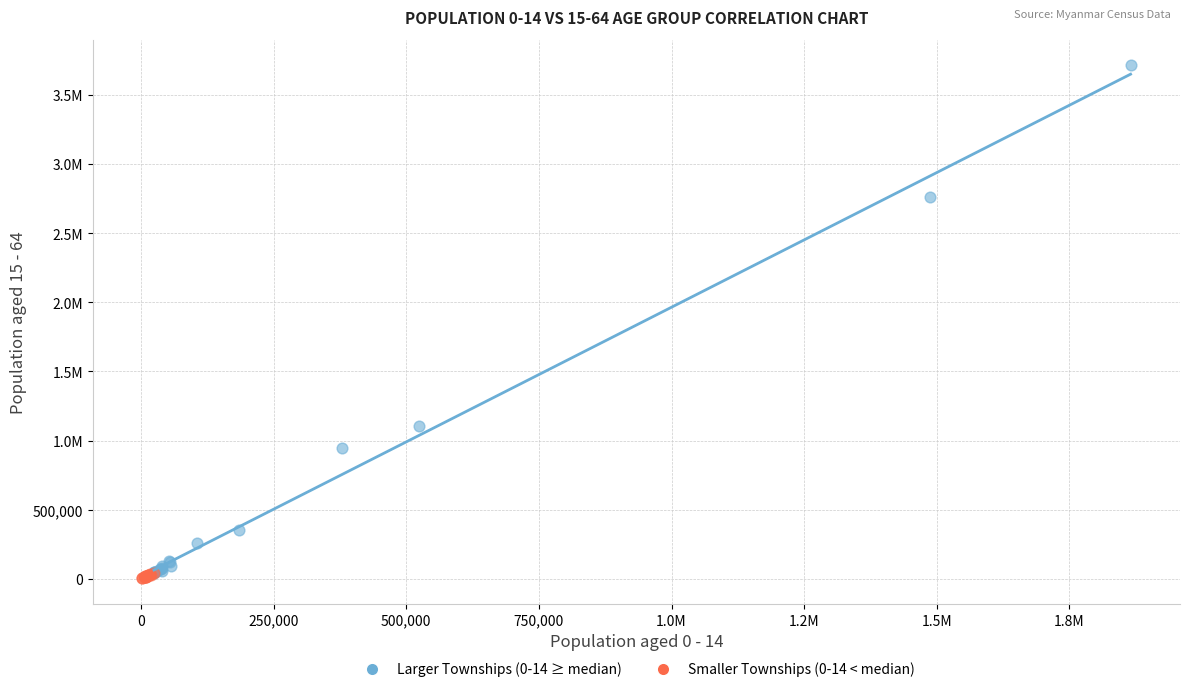

What are all the series names shown in the legend?

Larger Townships (0-14 ≥ median), Smaller Townships (0-14 < median)